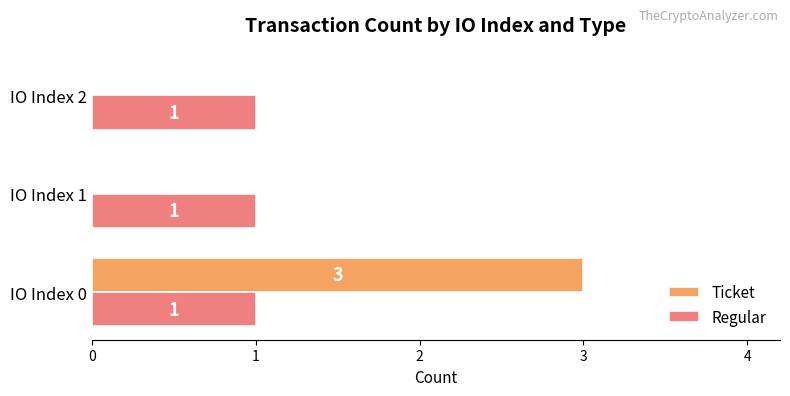

How many positive values does the Ticket series have?

1